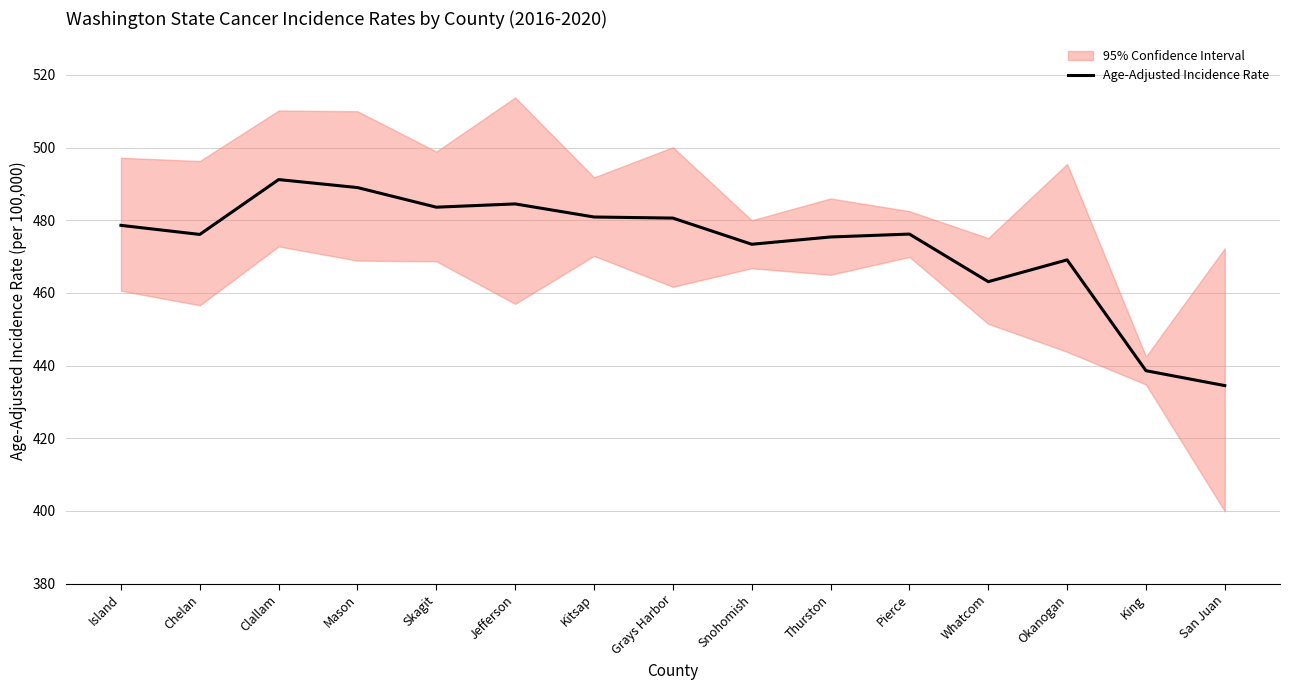

How many interior local peaks (higher than both neighbors) does the data have?

4